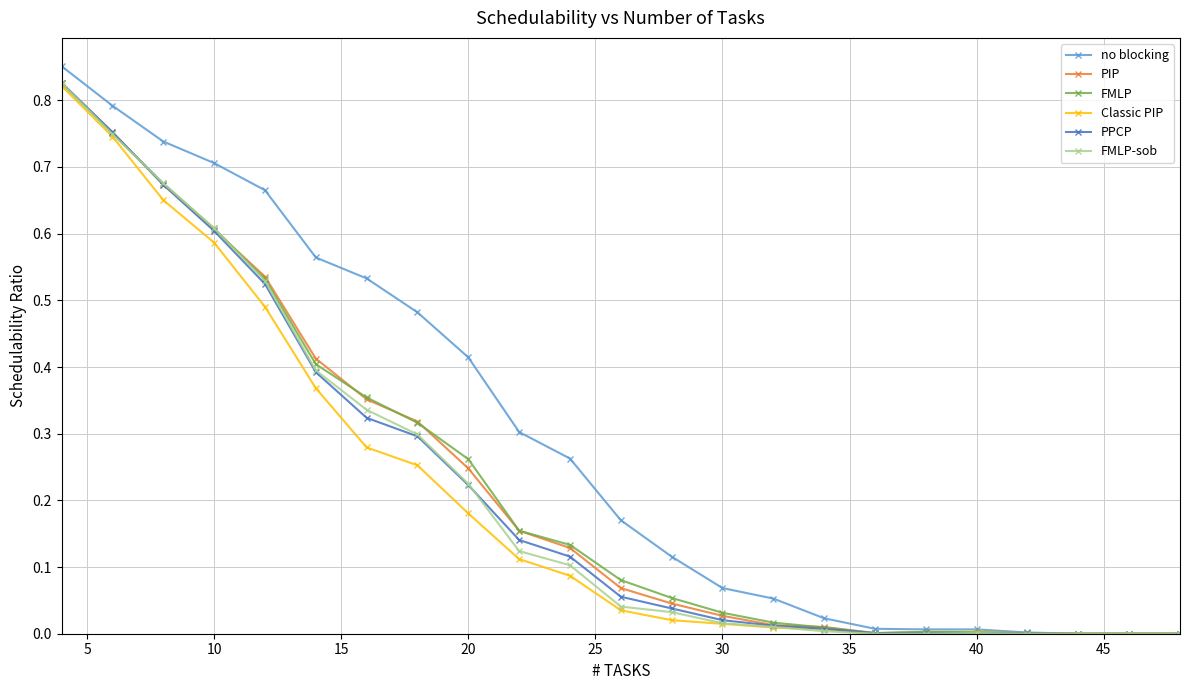

Which series has the widest spread of values?

no blocking